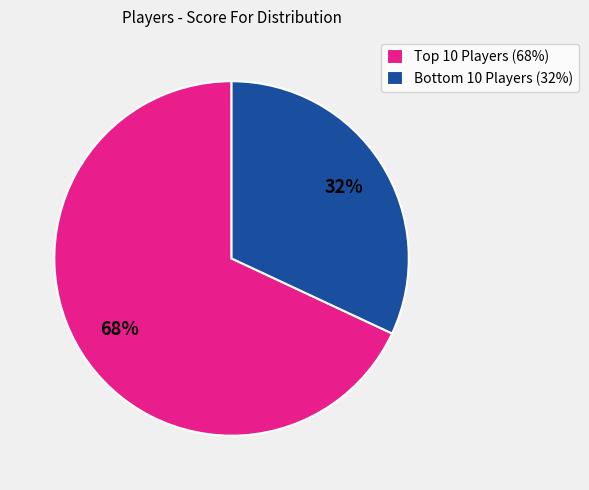

To the nearest percent, what is the difference between the largest and smallest slice percentages?

36%